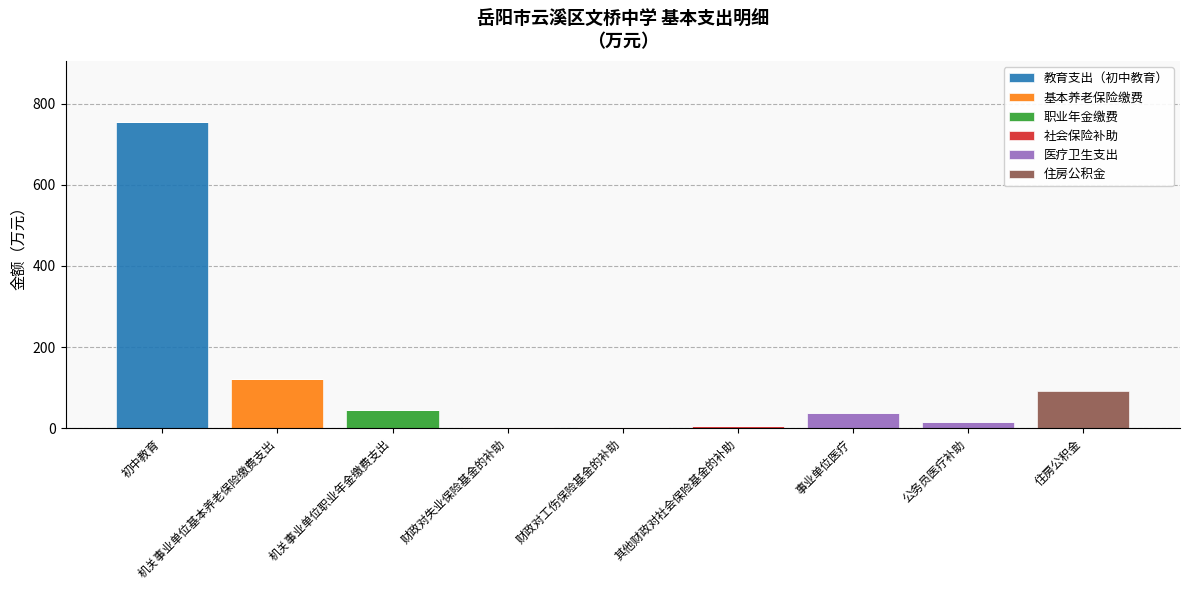

The value of 教育支出（初中教育） at 事业单位医疗 is 0.0. True or false?

True